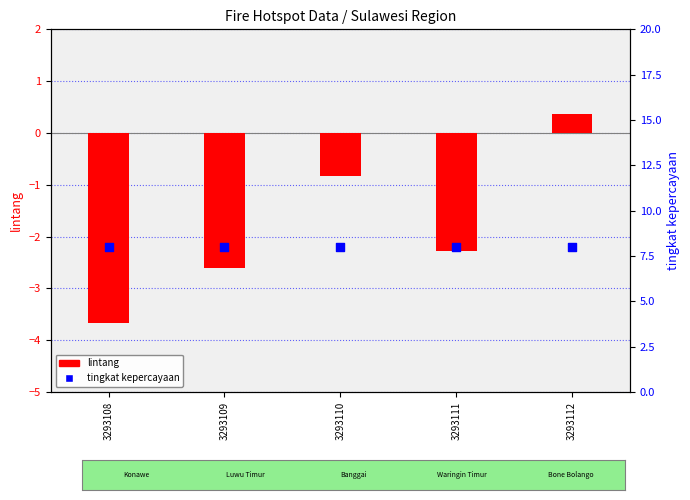

Which series reaches the minimum Y coordinate?

lintang